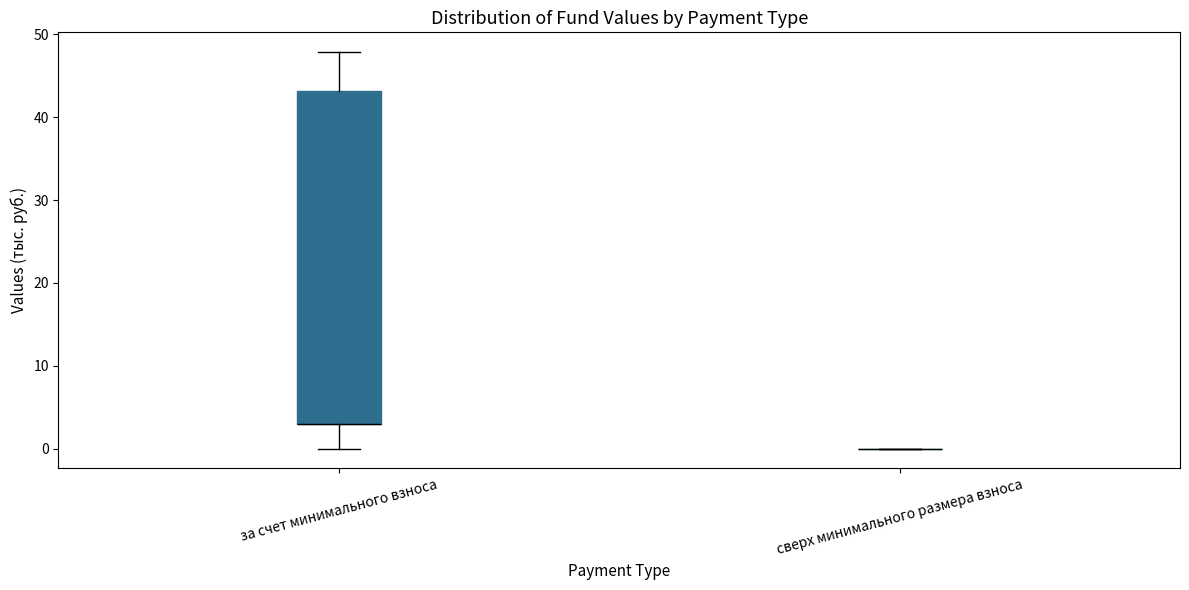

Reading left to right, read every box against the y-axis: the position of its median line, the range the box covers, and the ends of its whiskers. The values are not printed on the chart, so give them approximately, as read against the axis.

за счет минимального взноса: median 3 (drawn on the box's lower edge), box 3 to 43, whiskers 0 to 48
сверх минимального размера взноса: box collapsed to a line at 0, whiskers 0 to 0